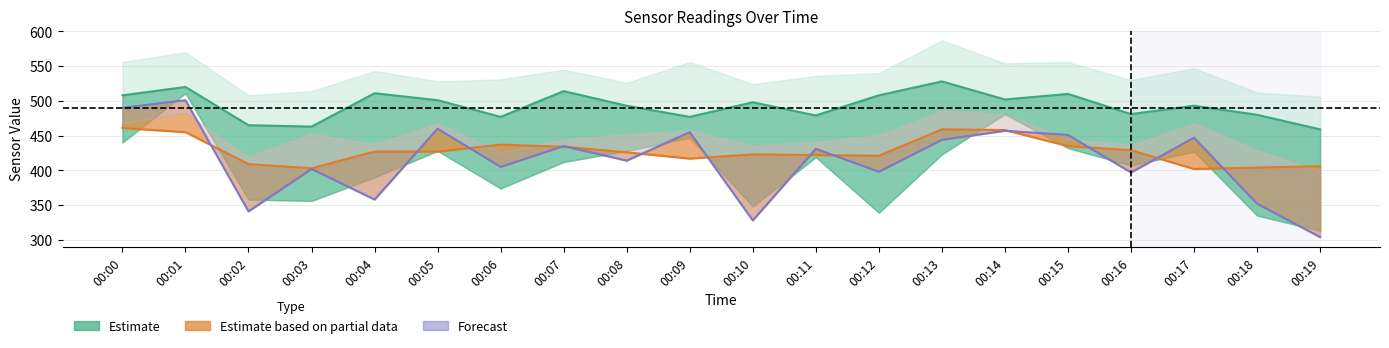

What is the sum of the Estimate based on partial data values at 00:18 and 00:00?

865